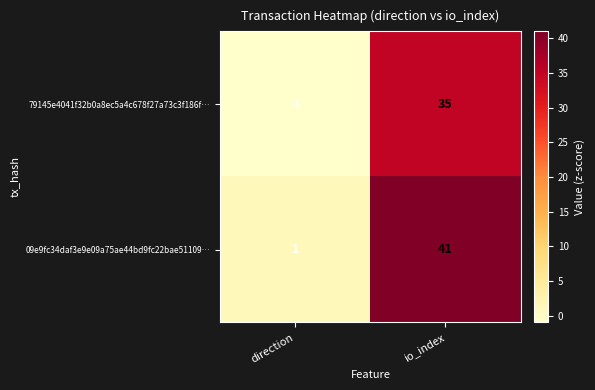

At which label is 09e9fc34daf3e9e09a75ae44bd9fc22bae51109… closest to 21?

direction